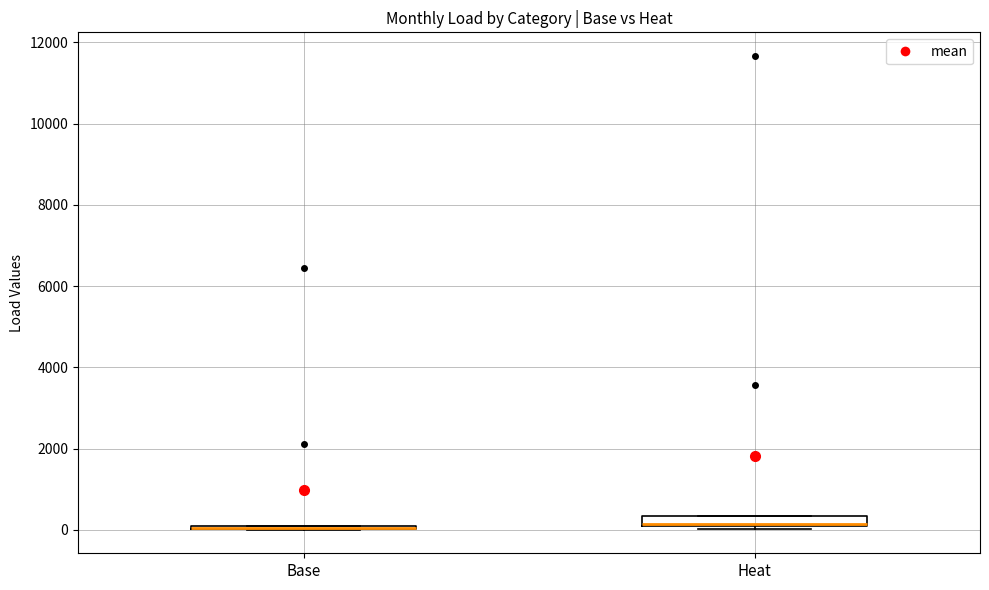

Where is the lower edge of the box for Base on the y-axis? The values are not printed on the chart, so give them approximately, as read against the axis.

0